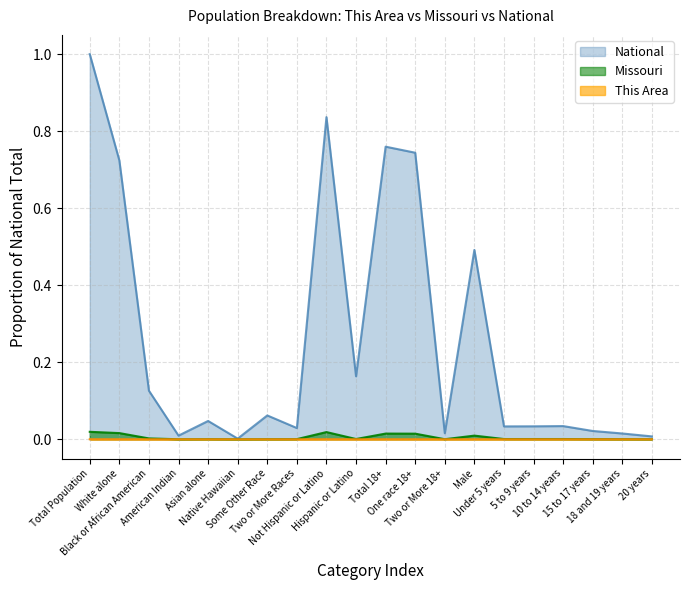

True or false: This Area and National intersect in this chart.

False